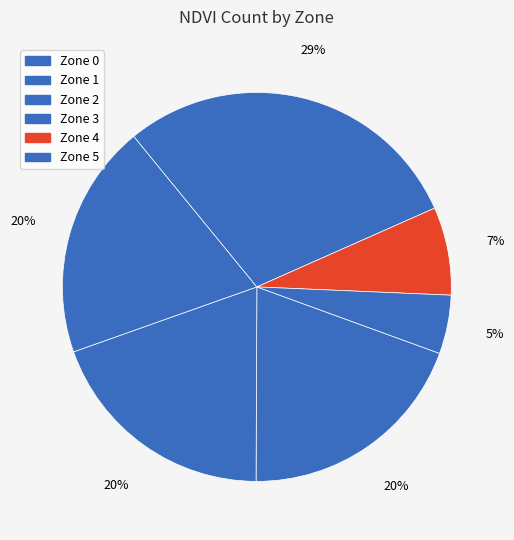

Count the number of slices in the pie.

6